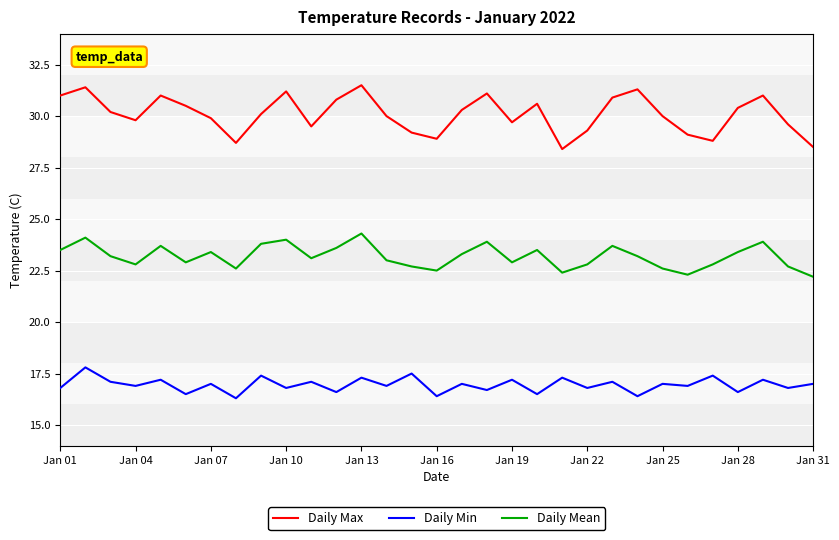

Which series has the largest total across all categories?

Daily Max